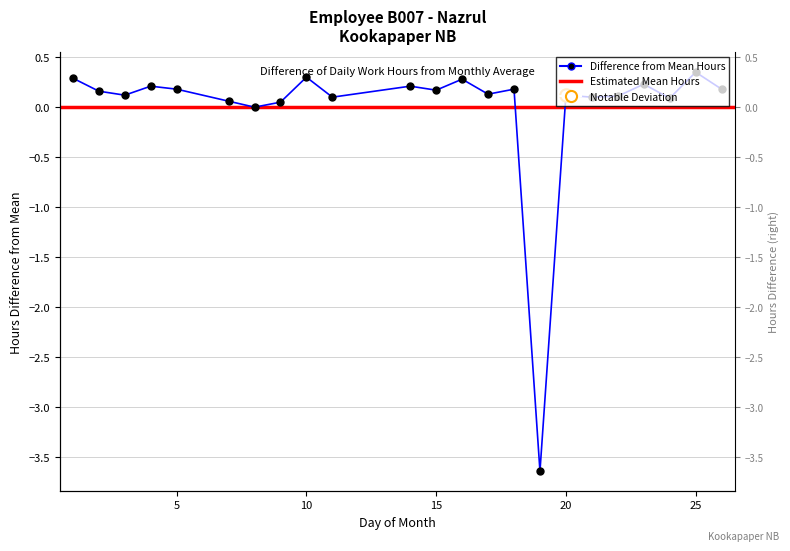

The value at 8 is 0.0. True or false?

False